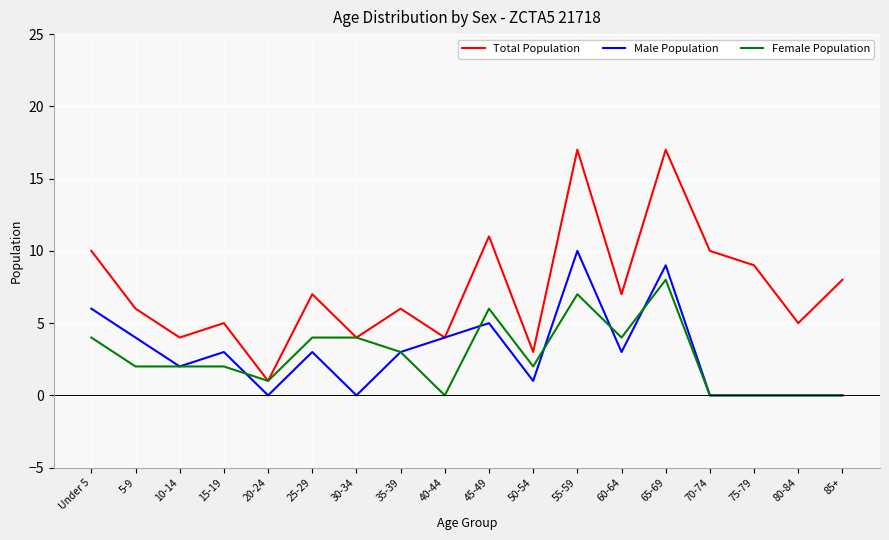

What position from the left is 65-69?

14